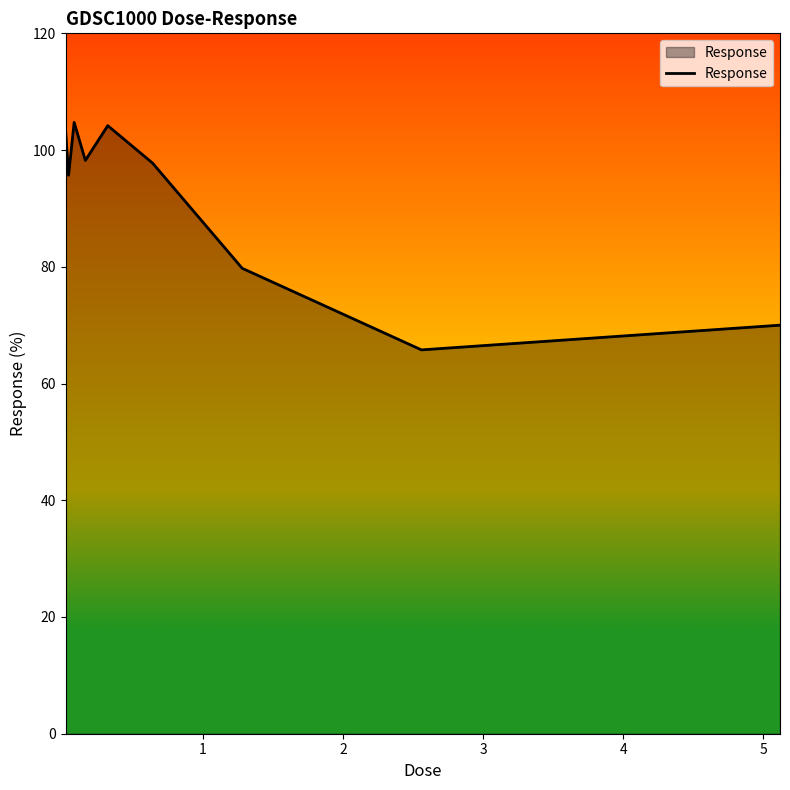

How many values are below 97?

4